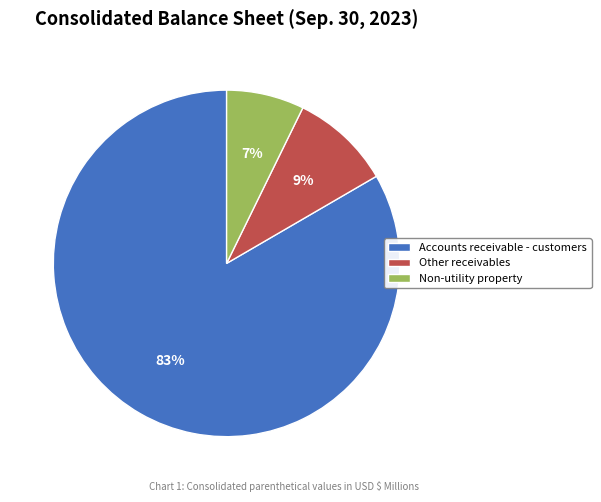

Is it true that Other receivables is 9% of the pie?

True